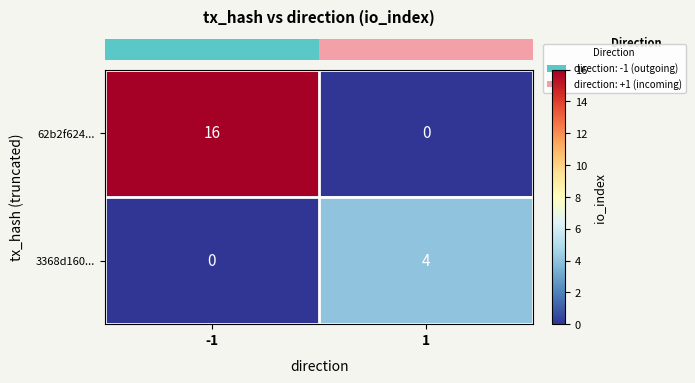

At -1, list the series in order from largest to smallest.

62b2f624..., 3368d160...